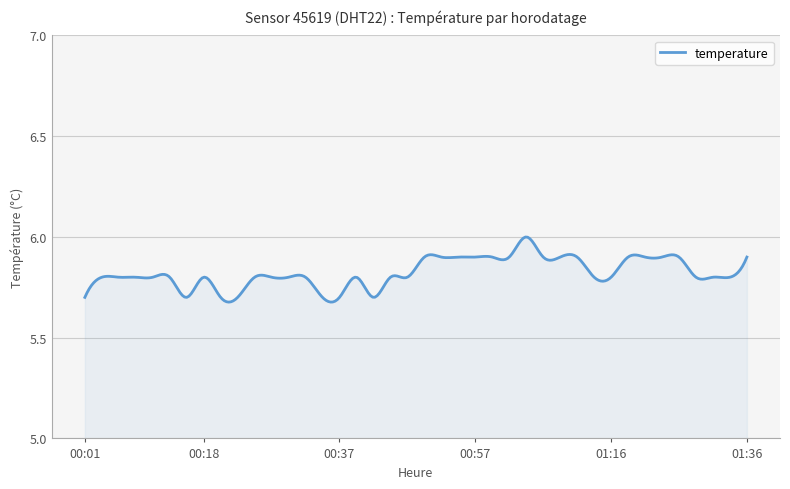

What is the difference between the maximum and minimum values?

0.3